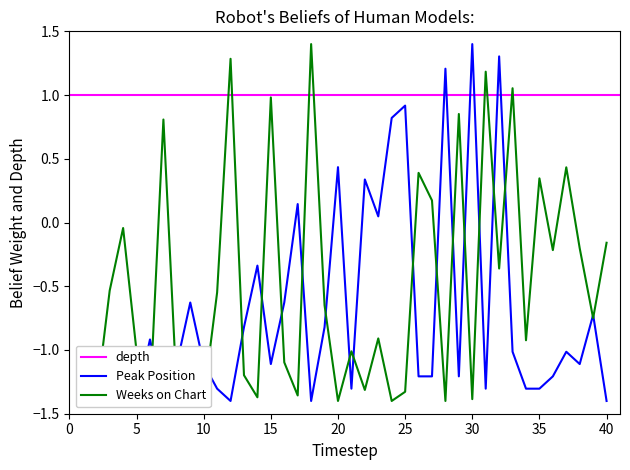

Where does the Peak Position series first go above -1?

6